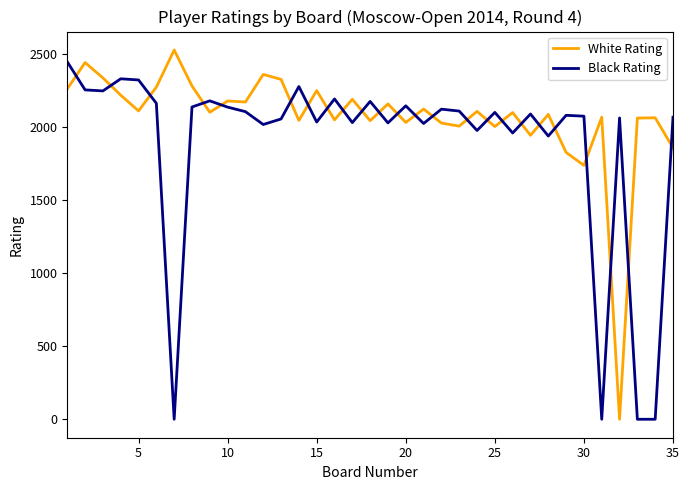

True or false: Black Rating and White Rating intersect in this chart.

True